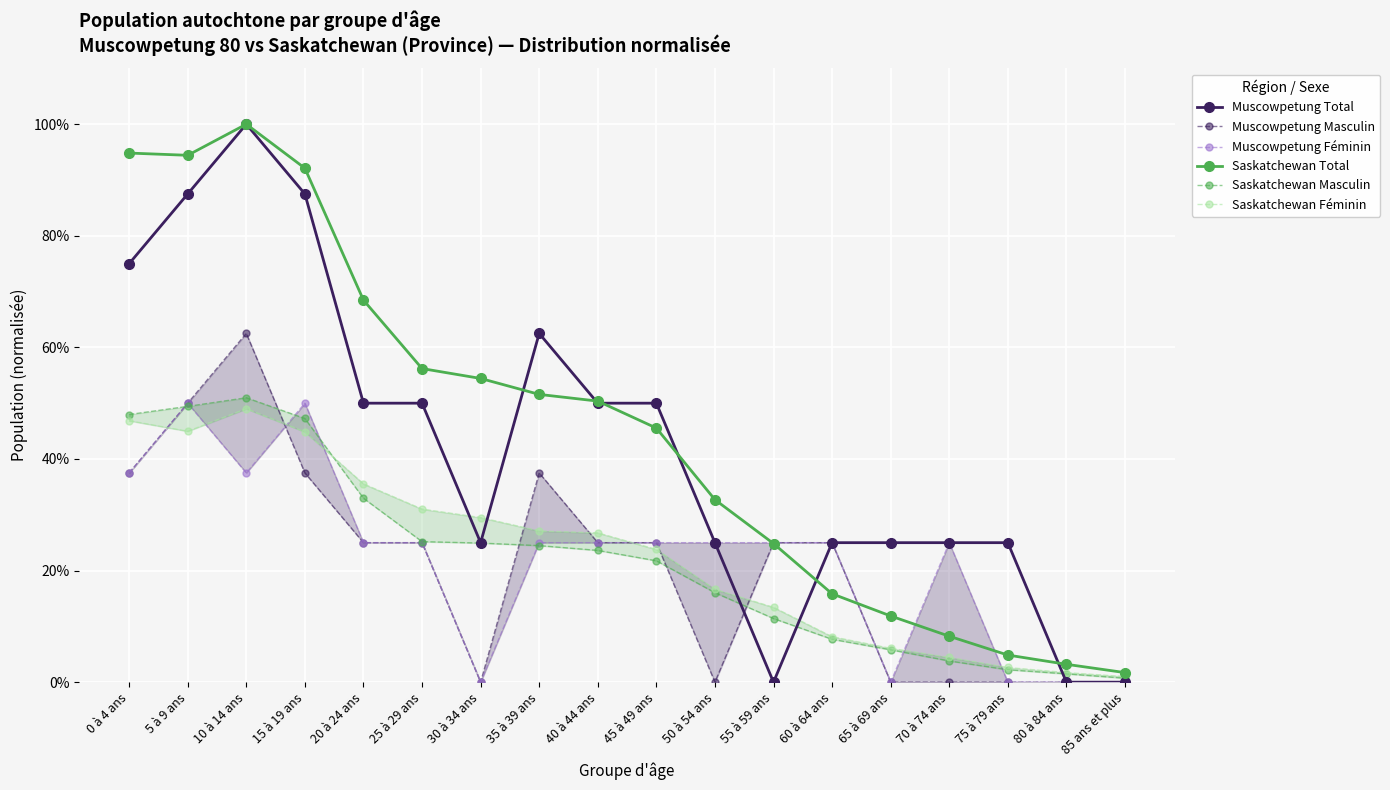

Reading left to right, what are all the values shown in this chart?

Muscowpetung Total: 0 à 4 ans=0.8	5 à 9 ans=0.9	10 à 14 ans=1.0	15 à 19 ans=0.9	20 à 24 ans=0.5	25 à 29 ans=0.5	30 à 34 ans=0.2	35 à 39 ans=0.6	40 à 44 ans=0.5	45 à 49 ans=0.5	50 à 54 ans=0.2	55 à 59 ans=0.0	60 à 64 ans=0.2	65 à 69 ans=0.2	70 à 74 ans=0.2	75 à 79 ans=0.2	80 à 84 ans=0.0	85 ans et plus=0.0
Muscowpetung Masculin: 0 à 4 ans=0.4	5 à 9 ans=0.5	10 à 14 ans=0.6	15 à 19 ans=0.4	20 à 24 ans=0.2	25 à 29 ans=0.2	30 à 34 ans=0.0	35 à 39 ans=0.4	40 à 44 ans=0.2	45 à 49 ans=0.2	50 à 54 ans=0.0	55 à 59 ans=0.2	60 à 64 ans=0.2	65 à 69 ans=0.0	70 à 74 ans=0.0	75 à 79 ans=0.0	80 à 84 ans=0.0	85 ans et plus=0.0
Muscowpetung Féminin: 0 à 4 ans=0.4	5 à 9 ans=0.5	10 à 14 ans=0.4	15 à 19 ans=0.5	20 à 24 ans=0.2	25 à 29 ans=0.2	30 à 34 ans=0.0	35 à 39 ans=0.2	40 à 44 ans=0.2	45 à 49 ans=0.2	50 à 54 ans=0.2	55 à 59 ans=0.2	60 à 64 ans=0.2	65 à 69 ans=0.0	70 à 74 ans=0.2	75 à 79 ans=0.0	80 à 84 ans=0.0	85 ans et plus=0.0
Saskatchewan Total: 0 à 4 ans=0.9	5 à 9 ans=0.9	10 à 14 ans=1.0	15 à 19 ans=0.9	20 à 24 ans=0.7	25 à 29 ans=0.6	30 à 34 ans=0.5	35 à 39 ans=0.5	40 à 44 ans=0.5	45 à 49 ans=0.5	50 à 54 ans=0.3	55 à 59 ans=0.2	60 à 64 ans=0.2	65 à 69 ans=0.1	70 à 74 ans=0.1	75 à 79 ans=0.0	80 à 84 ans=0.0	85 ans et plus=0.0
Saskatchewan Masculin: 0 à 4 ans=0.5	5 à 9 ans=0.5	10 à 14 ans=0.5	15 à 19 ans=0.5	20 à 24 ans=0.3	25 à 29 ans=0.3	30 à 34 ans=0.2	35 à 39 ans=0.2	40 à 44 ans=0.2	45 à 49 ans=0.2	50 à 54 ans=0.2	55 à 59 ans=0.1	60 à 64 ans=0.1	65 à 69 ans=0.1	70 à 74 ans=0.0	75 à 79 ans=0.0	80 à 84 ans=0.0	85 ans et plus=0.0
Saskatchewan Féminin: 0 à 4 ans=0.5	5 à 9 ans=0.4	10 à 14 ans=0.5	15 à 19 ans=0.4	20 à 24 ans=0.4	25 à 29 ans=0.3	30 à 34 ans=0.3	35 à 39 ans=0.3	40 à 44 ans=0.3	45 à 49 ans=0.2	50 à 54 ans=0.2	55 à 59 ans=0.1	60 à 64 ans=0.1	65 à 69 ans=0.1	70 à 74 ans=0.0	75 à 79 ans=0.0	80 à 84 ans=0.0	85 ans et plus=0.0